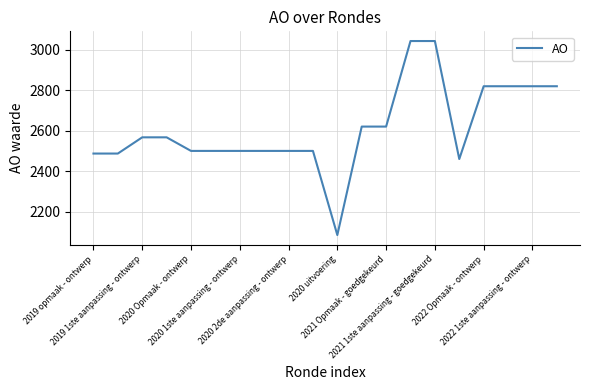

What is the difference between the maximum and minimum values?

957